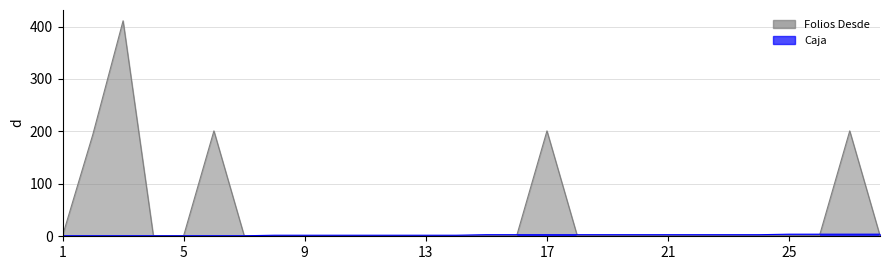

What is the greatest value displayed?

411